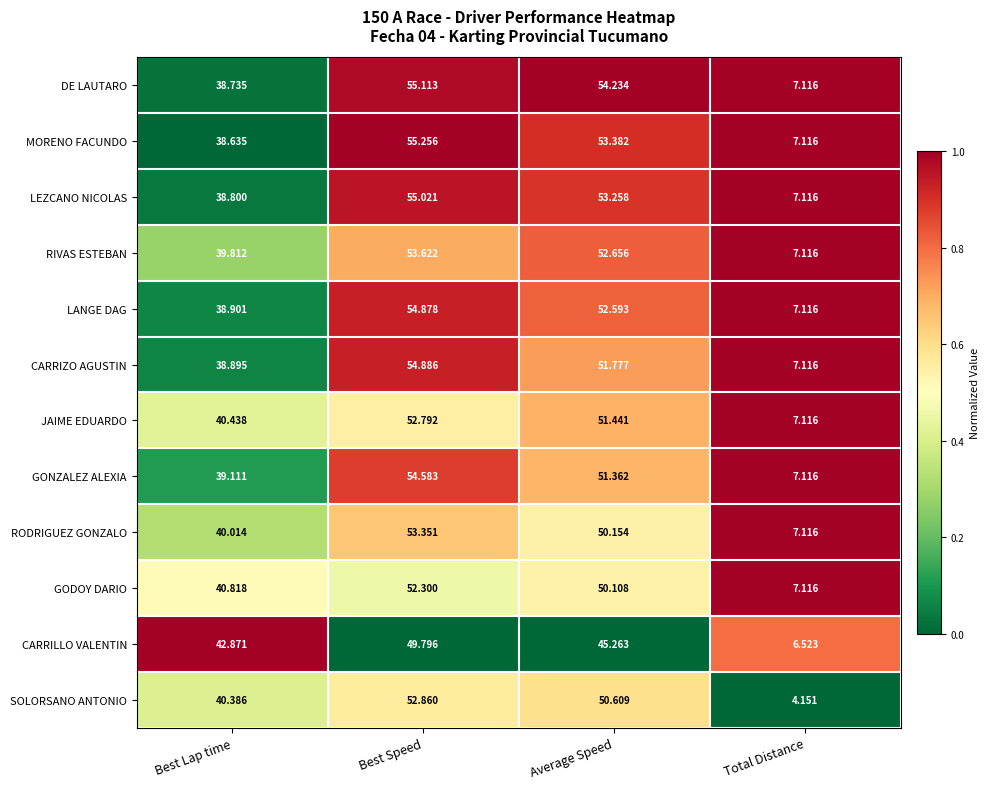

Count the number of data series in this chart.

12